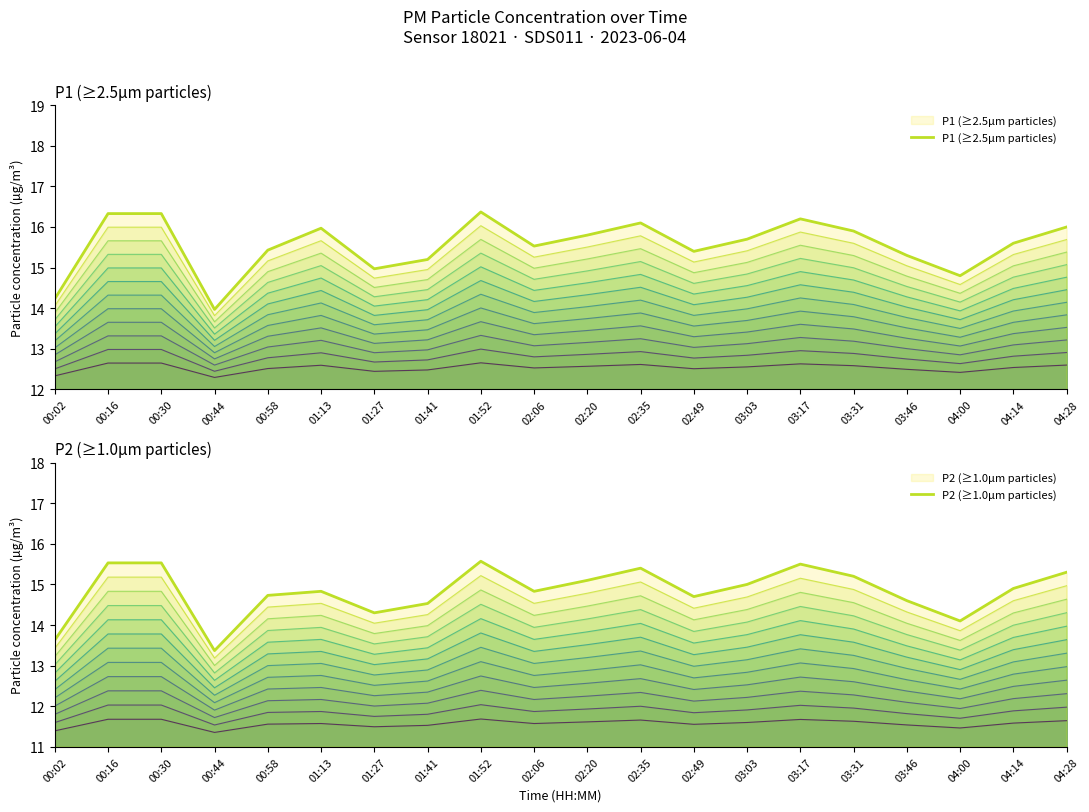

What is the label of the 11th point from the left?

02:20